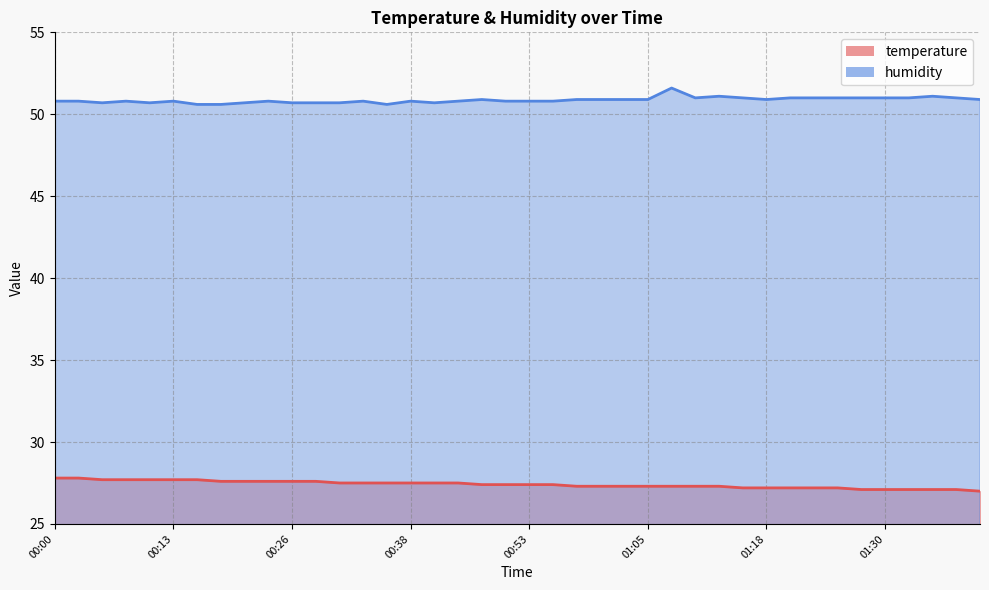

What are all the series names shown in the legend?

temperature, humidity